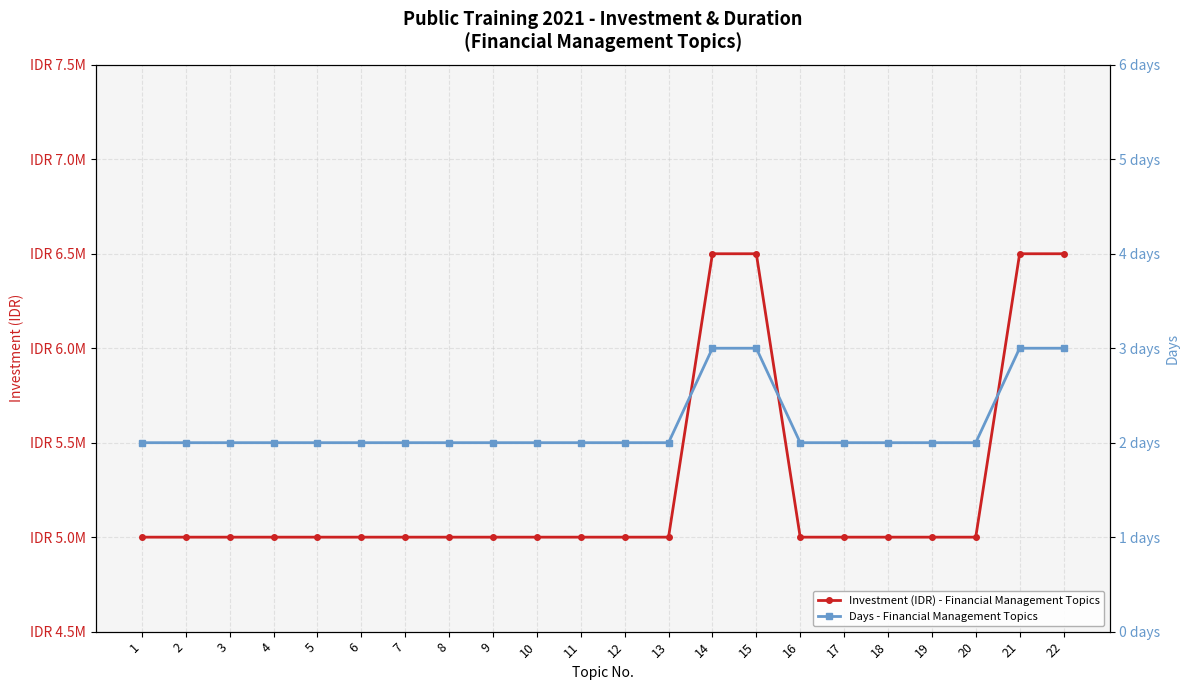

Reading left to right, what are all the values shown in this chart?

Investment (IDR) - Financial Management Topics: 1=5000000	2=5000000	3=5000000	4=5000000	5=5000000	6=5000000	7=5000000	8=5000000	9=5000000	10=5000000	11=5000000	12=5000000	13=5000000	14=6500000	15=6500000	16=5000000	17=5000000	18=5000000	19=5000000	20=5000000	21=6500000	22=6500000
Days - Financial Management Topics: 1=2	2=2	3=2	4=2	5=2	6=2	7=2	8=2	9=2	10=2	11=2	12=2	13=2	14=3	15=3	16=2	17=2	18=2	19=2	20=2	21=3	22=3